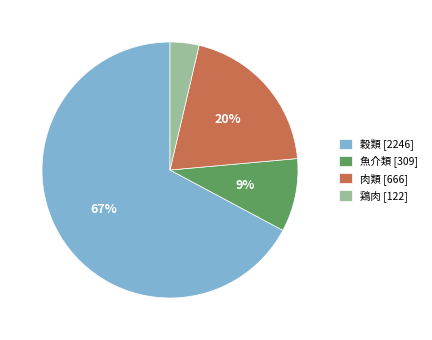

Do 穀類 [2246] and 鶏肉 [122] together represent more than half of the pie?

Yes